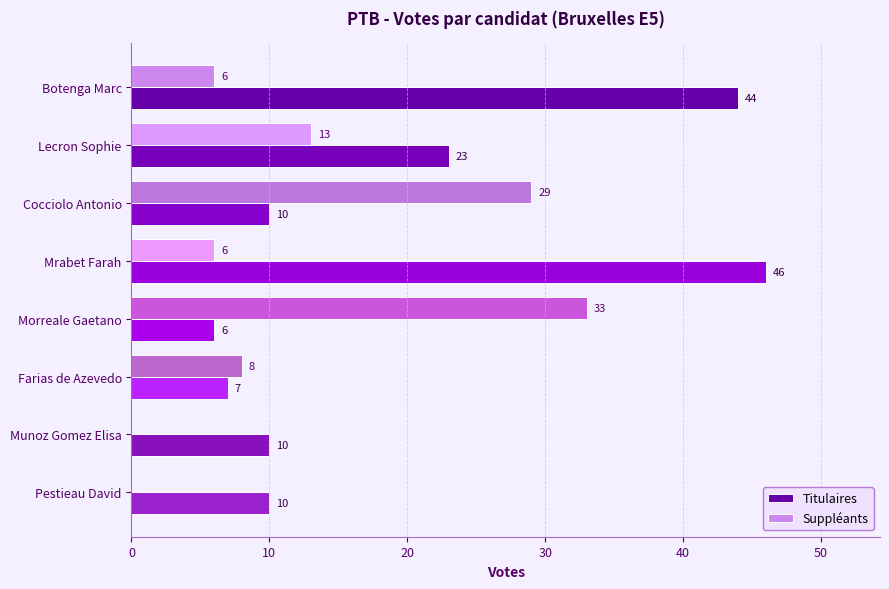

At which category is the sum across all series the highest?

Mrabet Farah